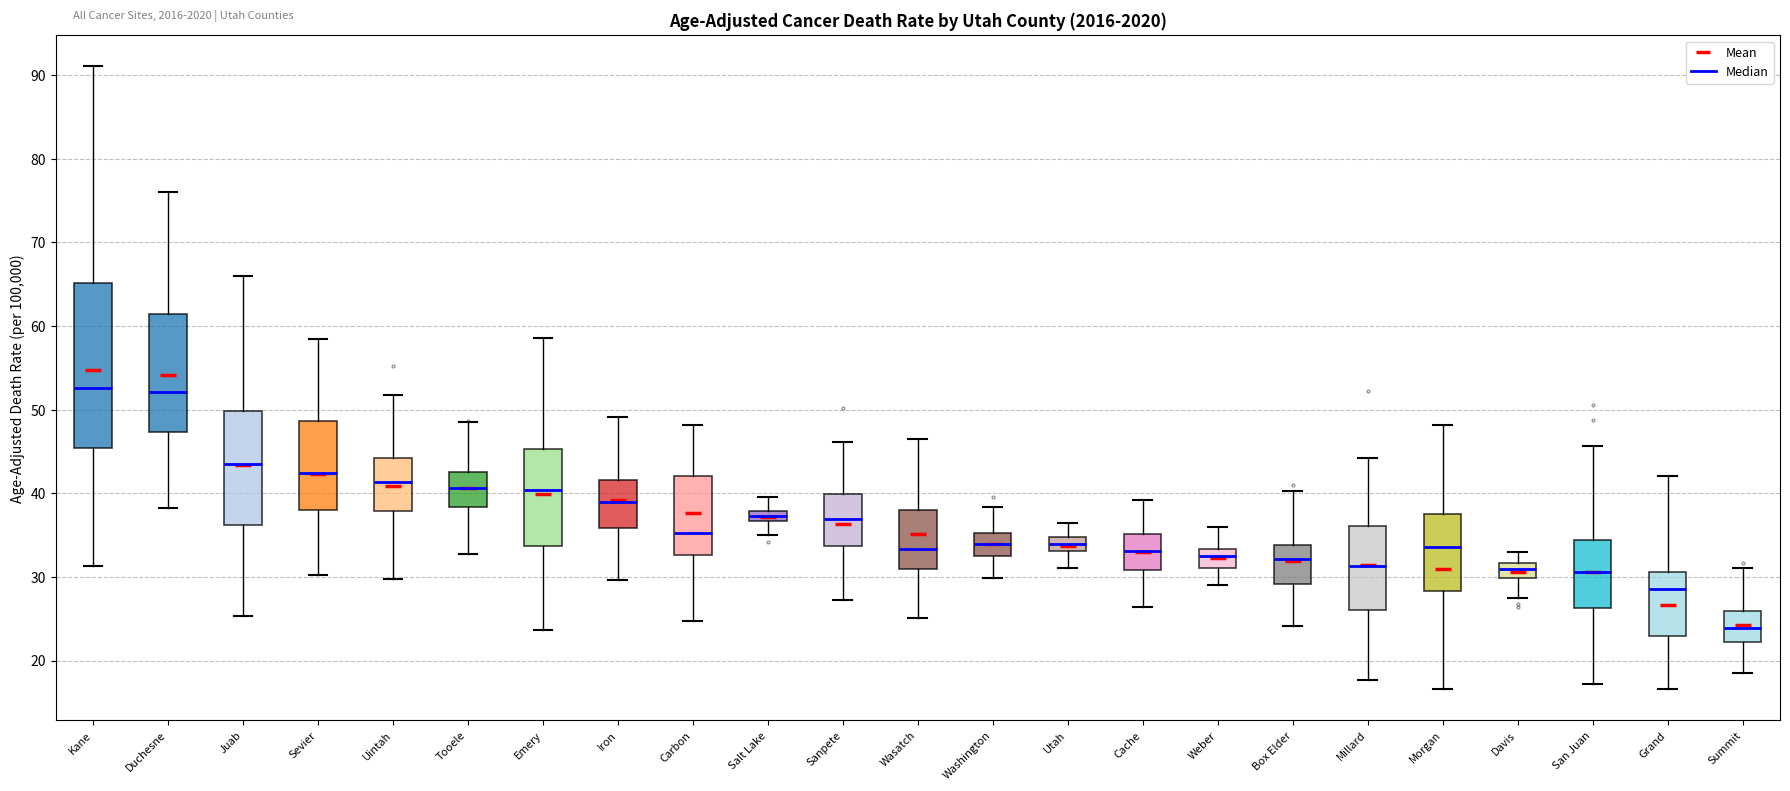

Which box is the tallest, from its lower edge to its upper edge?

Kane